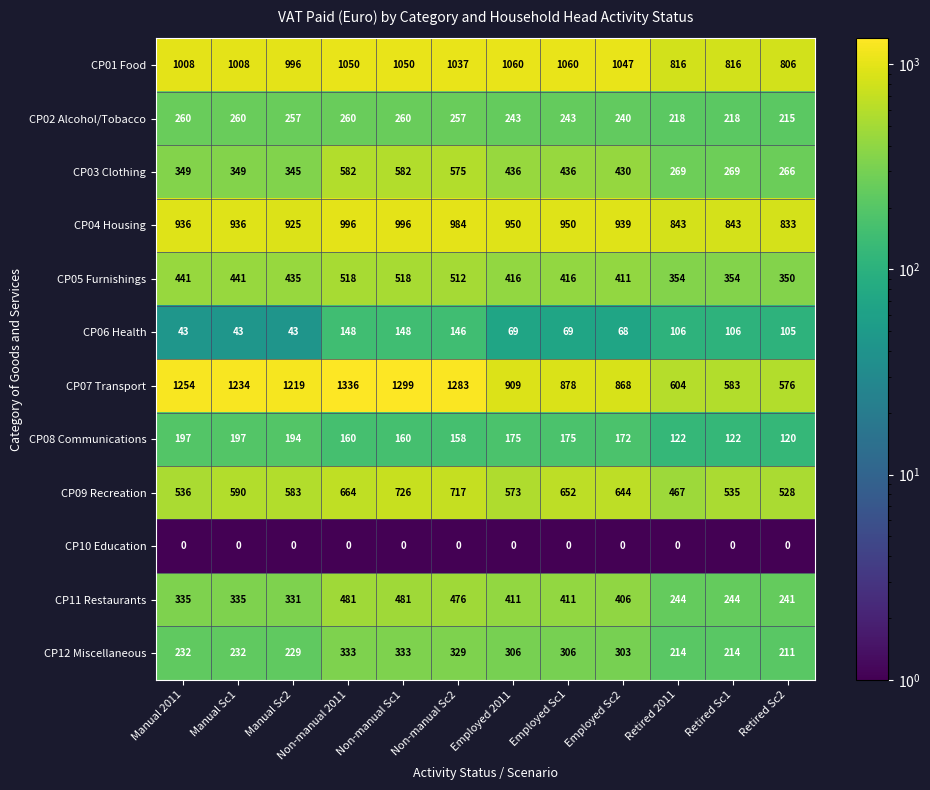

Where does the CP08 Communications series first go above 172?

Manual 2011